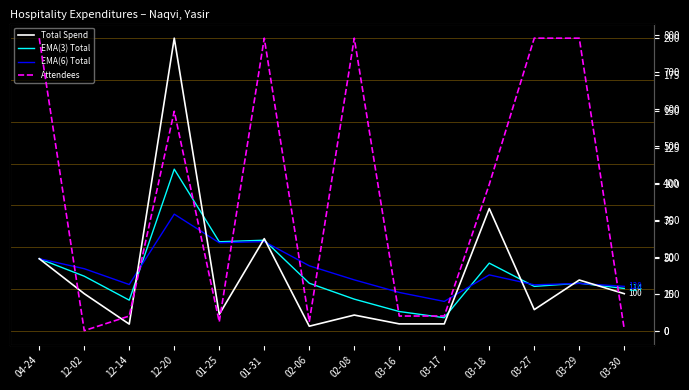

Which label corresponds to the largest value in the chart?

12-20